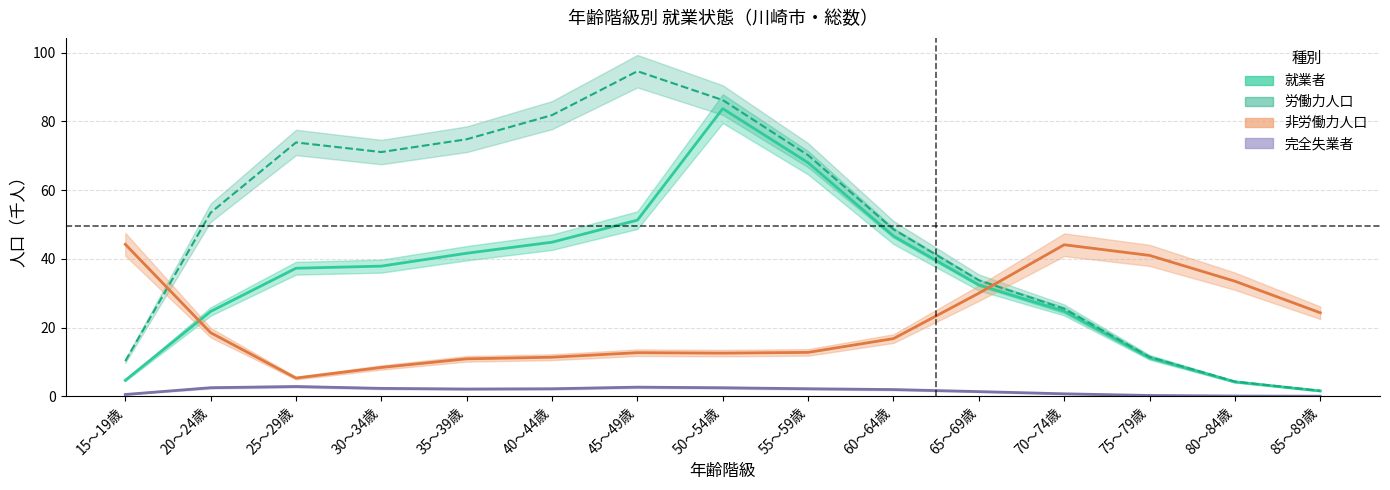

Which category has the highest value in the 労働力人口_total series?

45～49歳